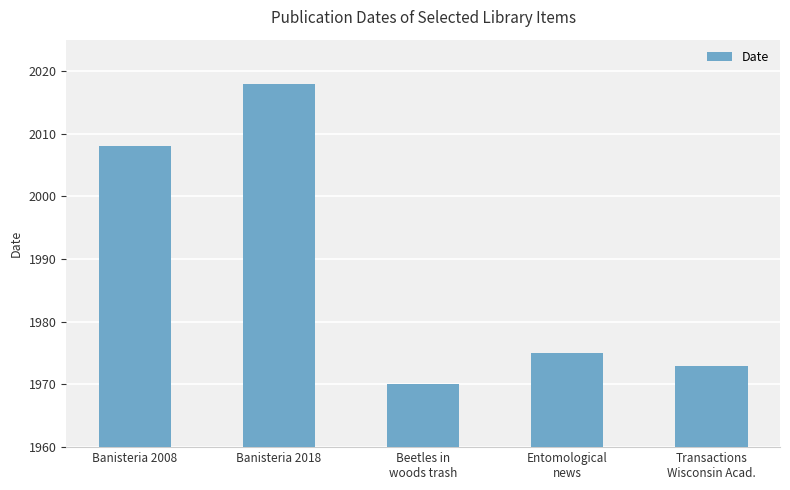

Reading right to left, what are all the values shown in this chart?

1973	1975	1970	2018	2008